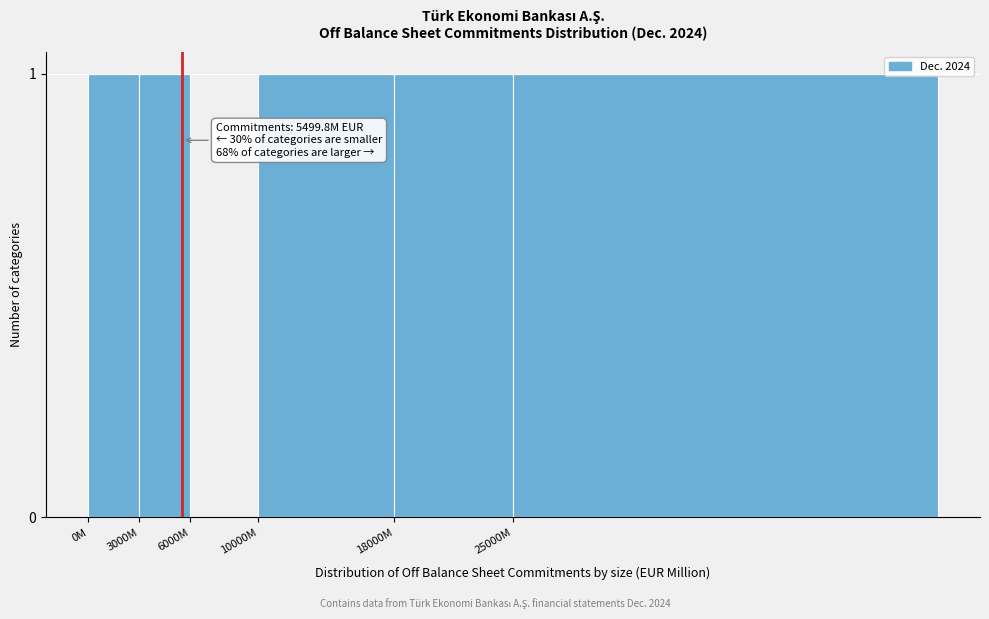

Reading left to right, extract all data points from this chart.

0M=1	3000M=1	6000M=0	10000M=1	18000M=1	25000M=1